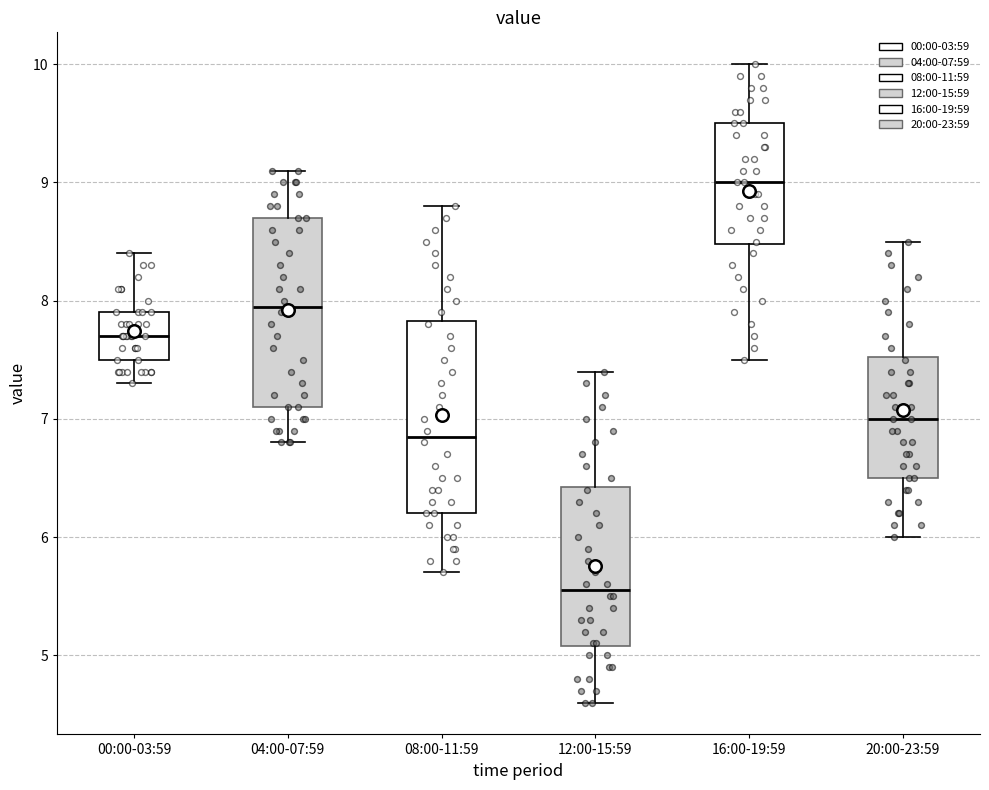

Where does the upper whisker of the box for 00:00-03:59 end on the y-axis? The values are not printed on the chart, so give them approximately, as read against the axis.

8.4